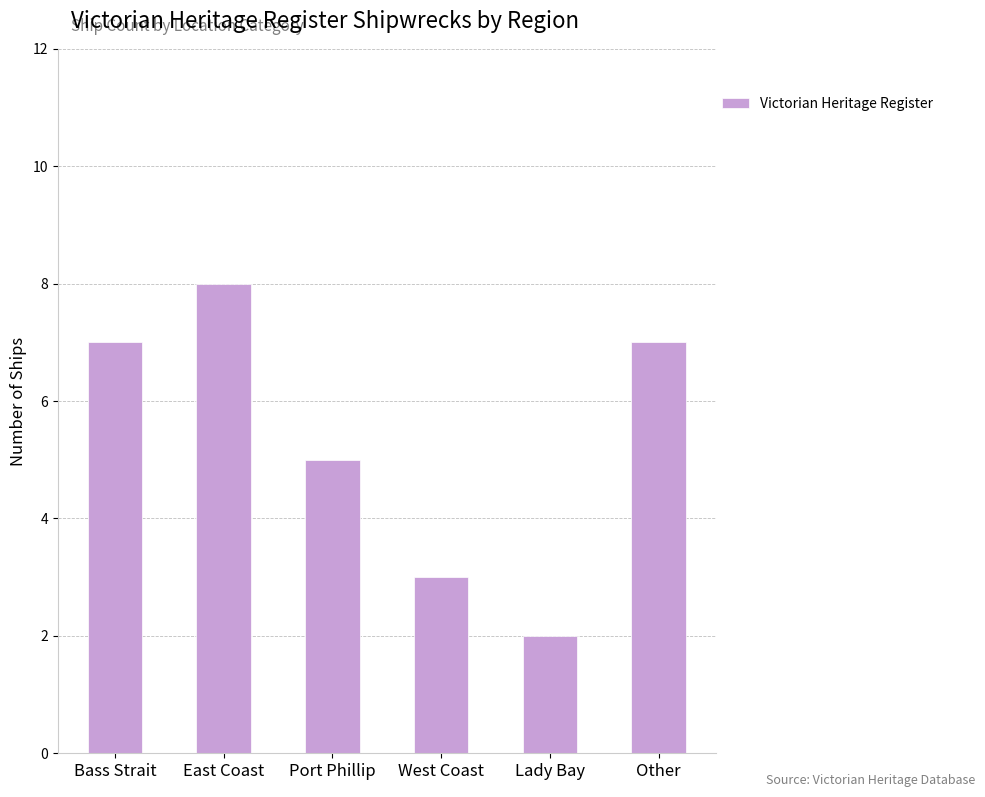

What is the value of the 4th bar from the left?

3